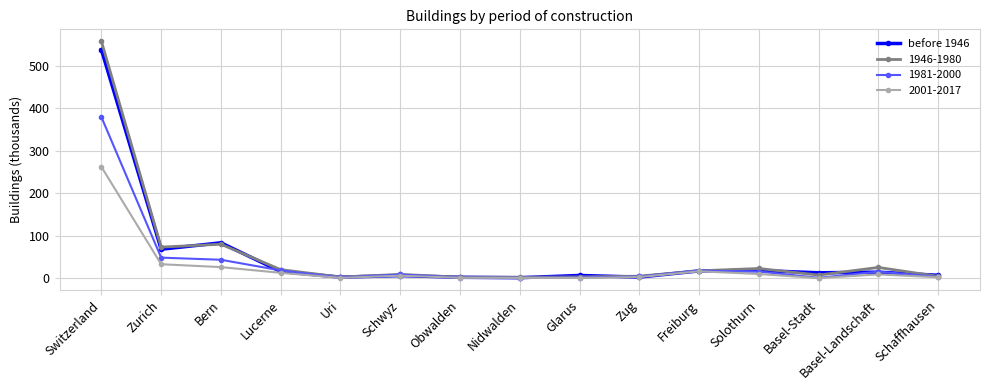

The 1981-2000 series shows 18.9 at Lucerne. True or false?

True